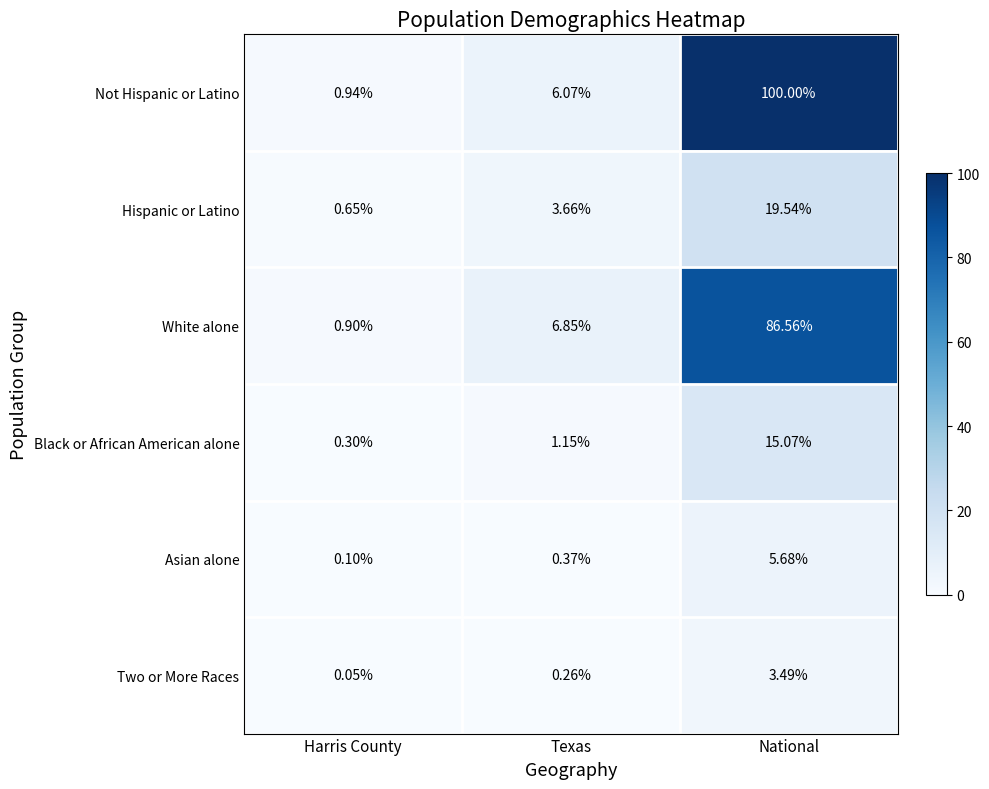

How many data points in Not Hispanic or Latino are above 6?

2